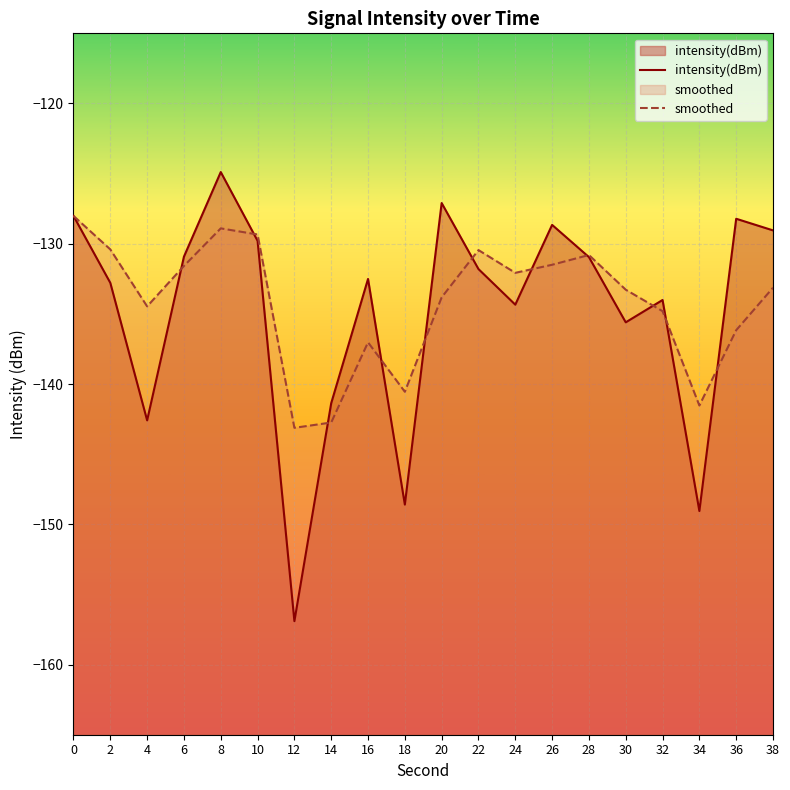

Is the value of smoothed at 8 greater than the value of intensity(dBm) at 30?

Yes